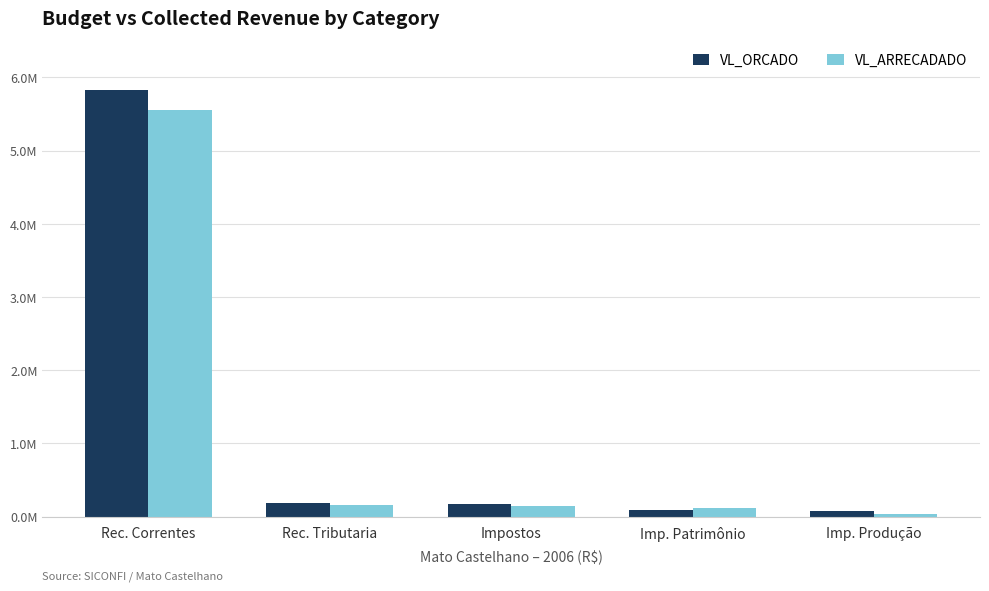

Between Imp. Patrimônio and Impostos, which is larger?

Impostos